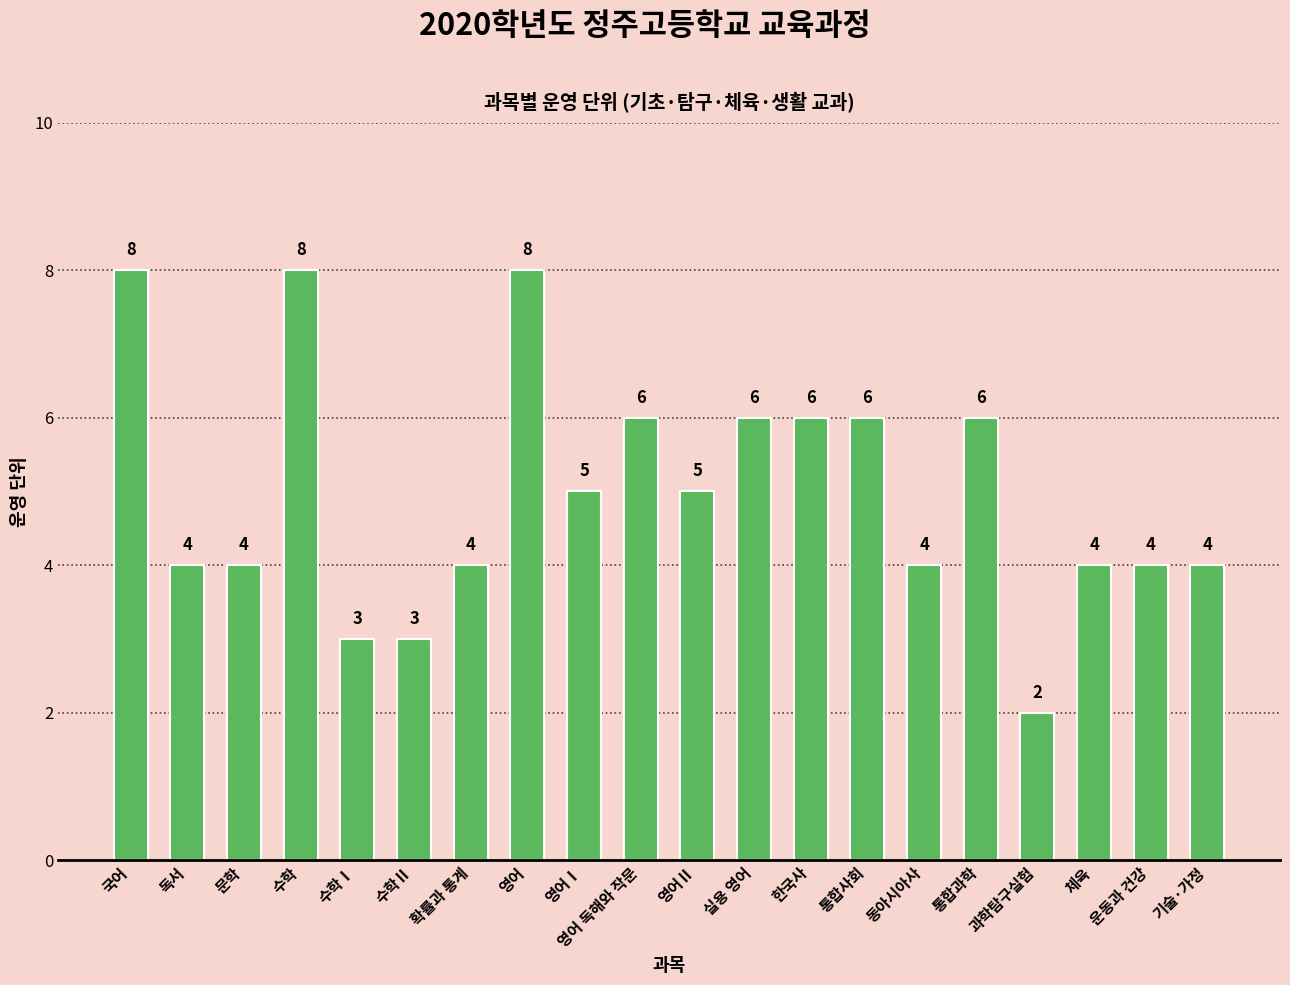

How many data points does each series have?

20